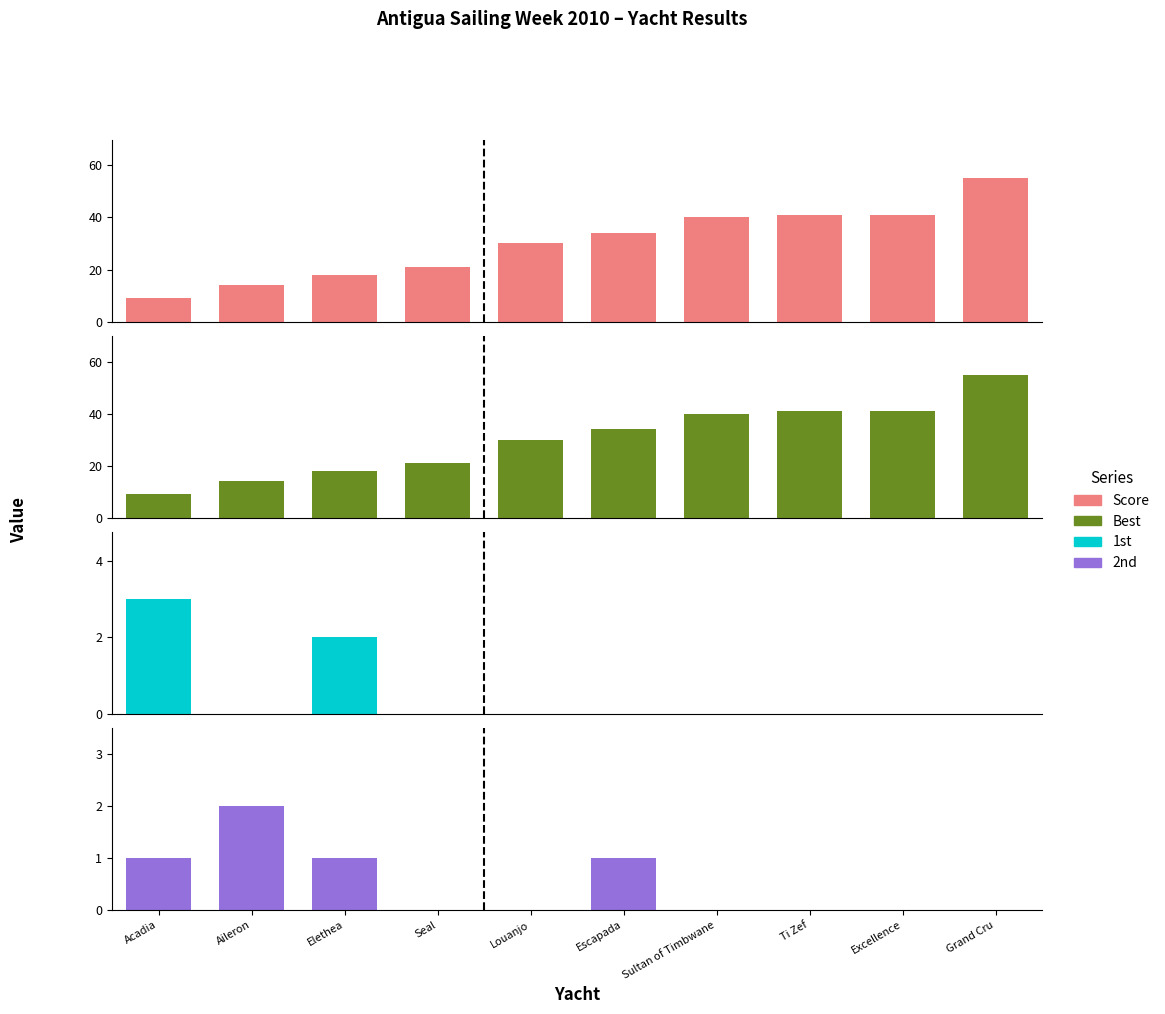

Reading right to left, what are all the values shown in this chart?

Score: Grand Cru=55	Excellence=41	Ti Zef=41	Sultan of Timbwane=40	Escapada=34	Louanjo=30	Seal=21	Elethea=18	Aileron=14	Acadia=9
Best: Grand Cru=55	Excellence=41	Ti Zef=41	Sultan of Timbwane=40	Escapada=34	Louanjo=30	Seal=21	Elethea=18	Aileron=14	Acadia=9
1st: Grand Cru=0	Excellence=0	Ti Zef=0	Sultan of Timbwane=0	Escapada=0	Louanjo=0	Seal=0	Elethea=2	Aileron=0	Acadia=3
2nd: Grand Cru=0	Excellence=0	Ti Zef=0	Sultan of Timbwane=0	Escapada=1	Louanjo=0	Seal=0	Elethea=1	Aileron=2	Acadia=1